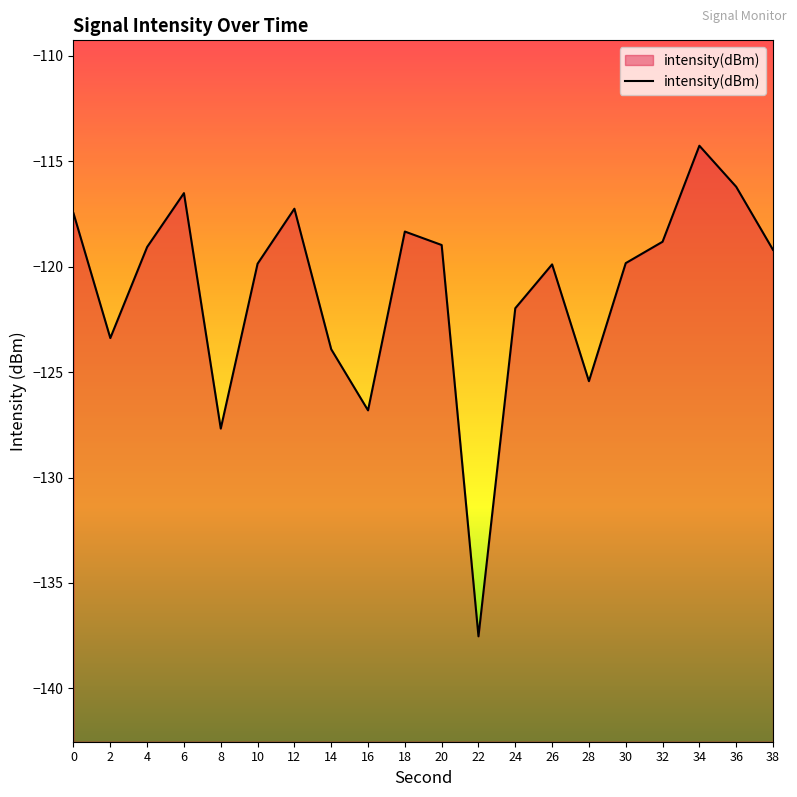

Where is the first local maximum?

6